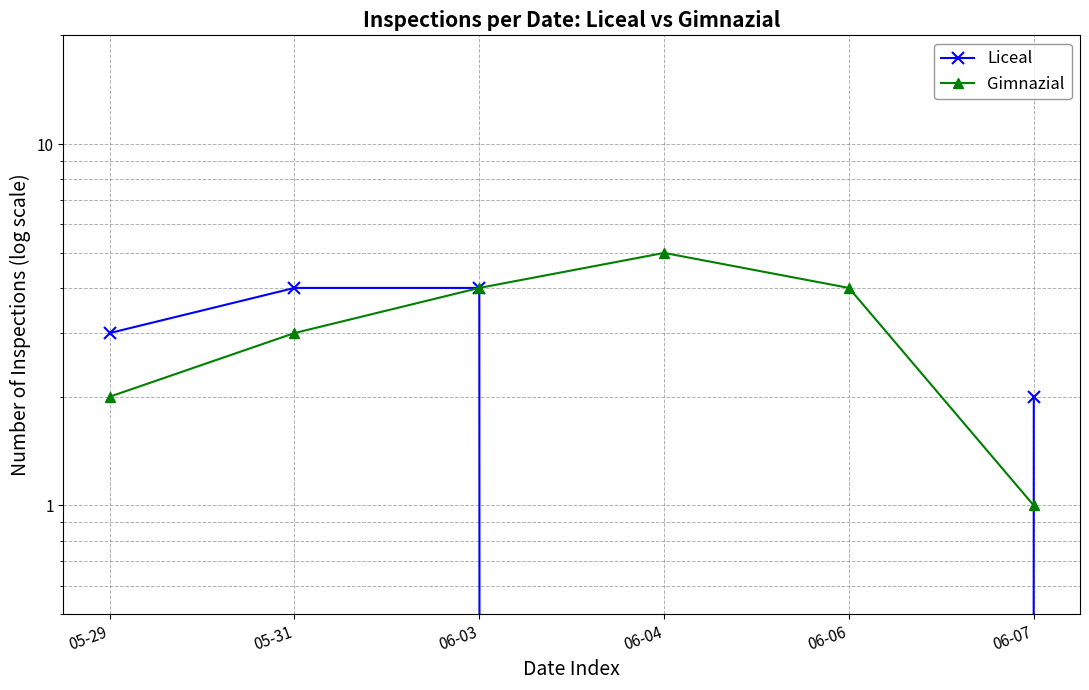

What is the maximum value shown in the chart?

5